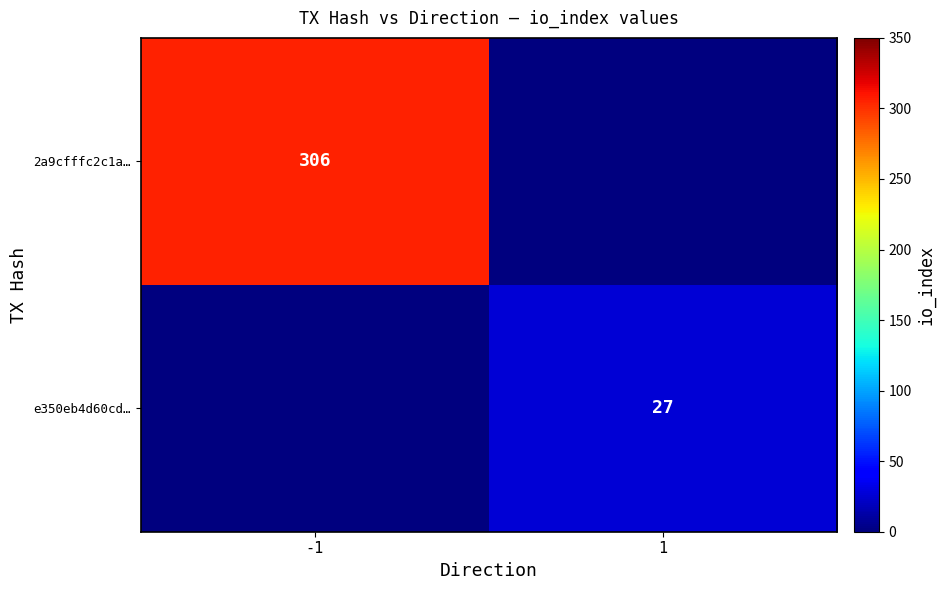

True or false: e350eb4d60cd… has a value of 7 at 1.

False